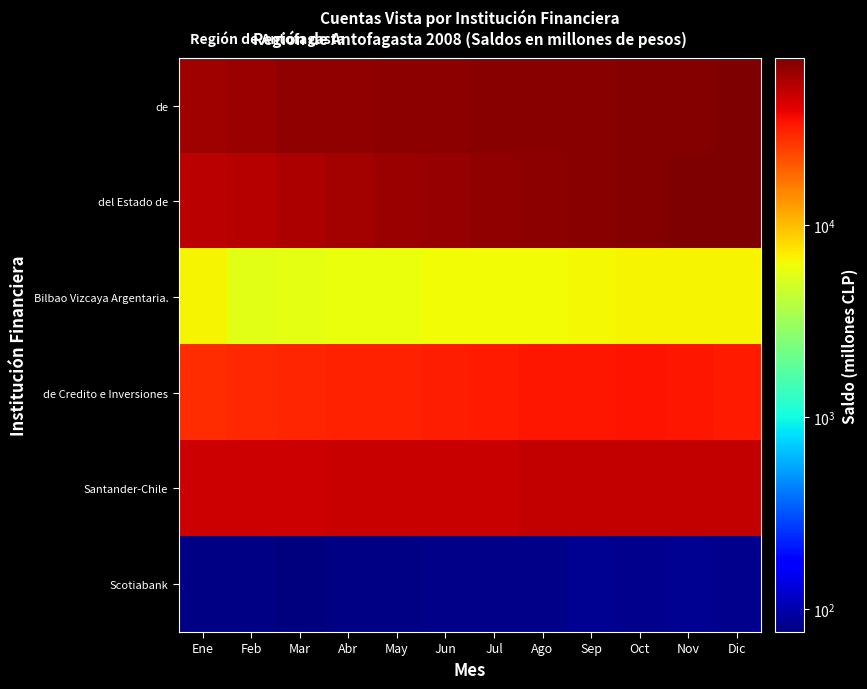

Between Feb and Nov, which series saw the biggest shift?

del Estado de